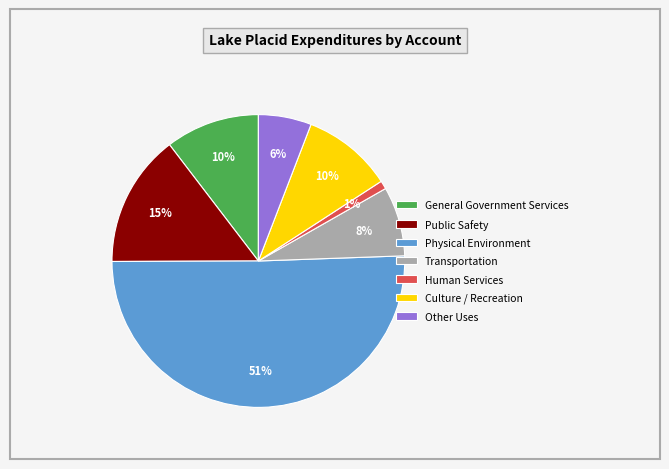

To the nearest percent, what percentage of the pie is Transportation?

8%